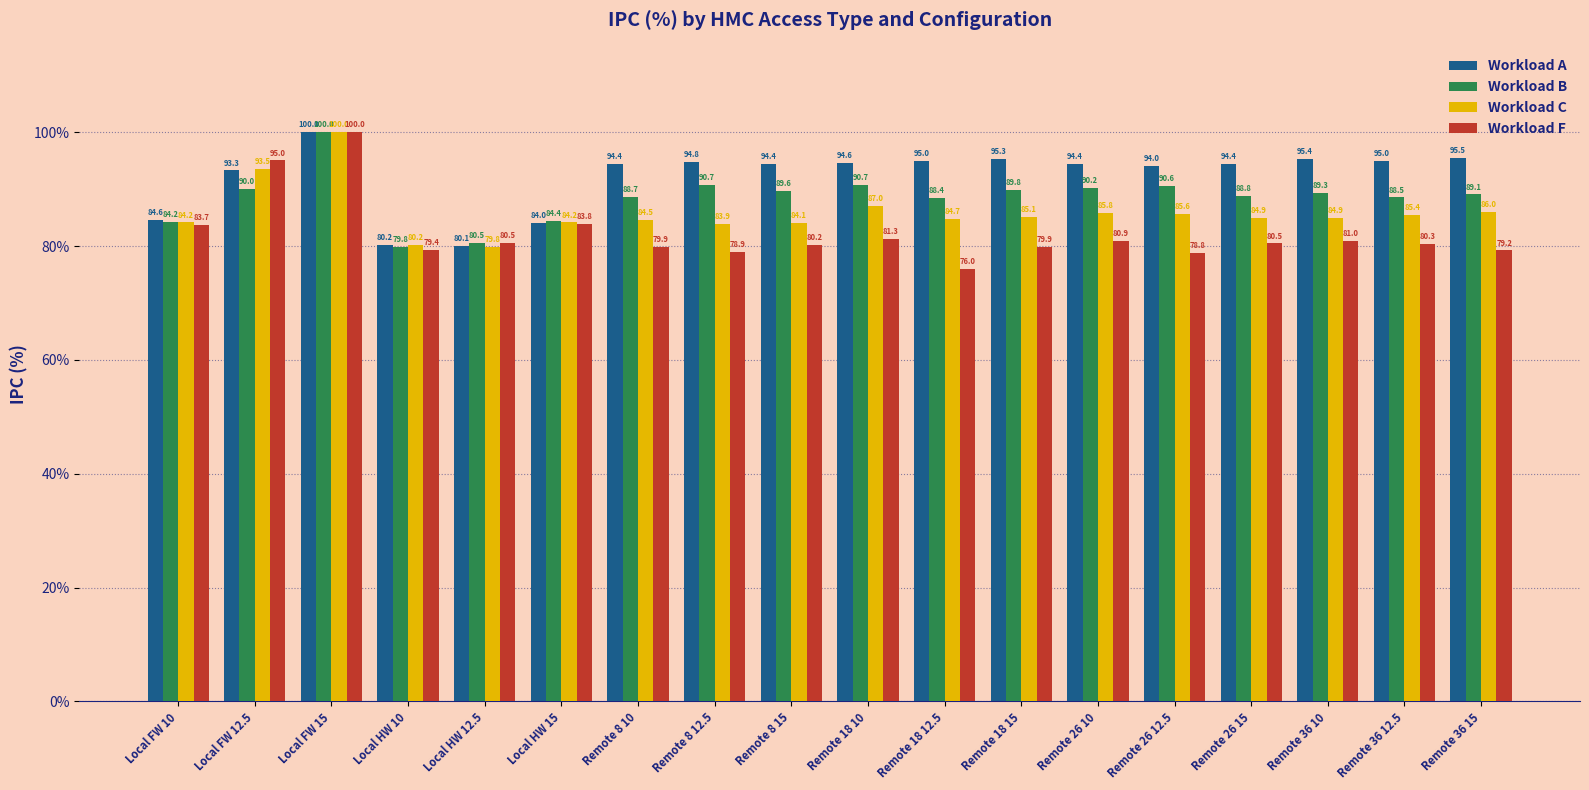

What is the average value of the Workload F series?

82.2